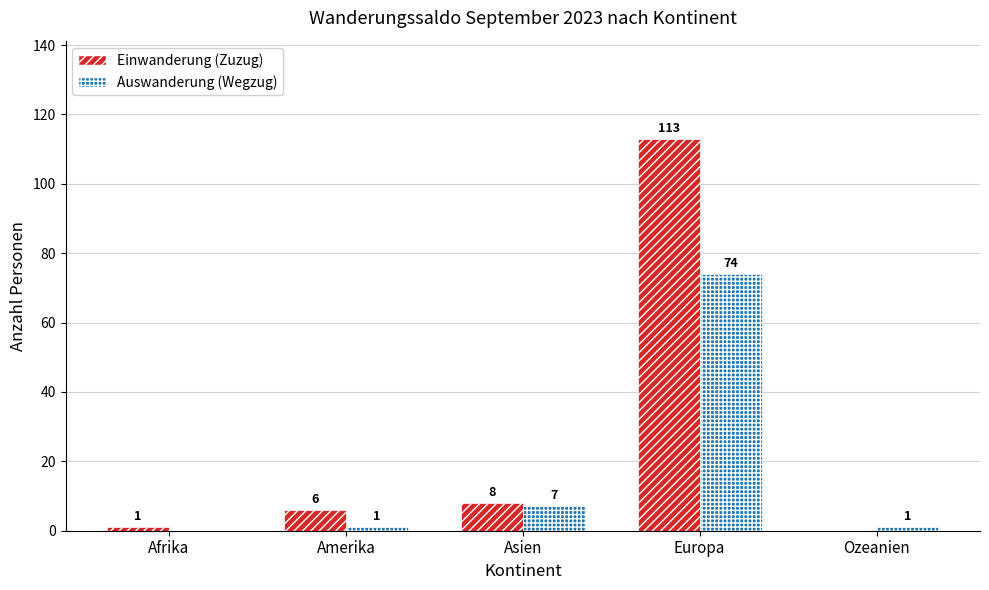

The Auswanderung (Wegzug) series shows 7 at Asien. True or false?

True